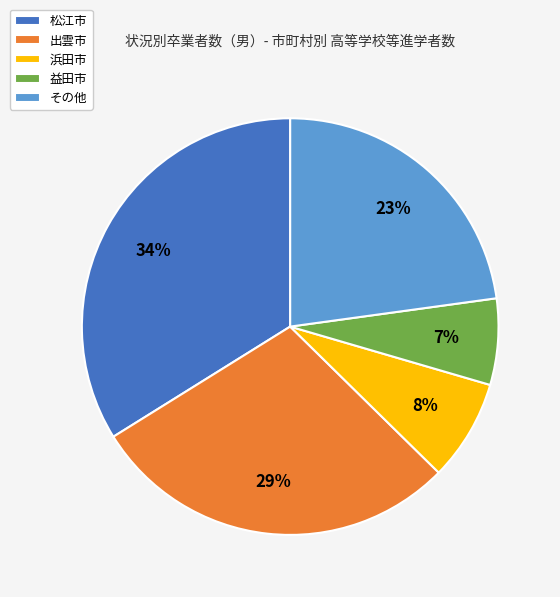

What is the smallest slice in the pie chart?

益田市